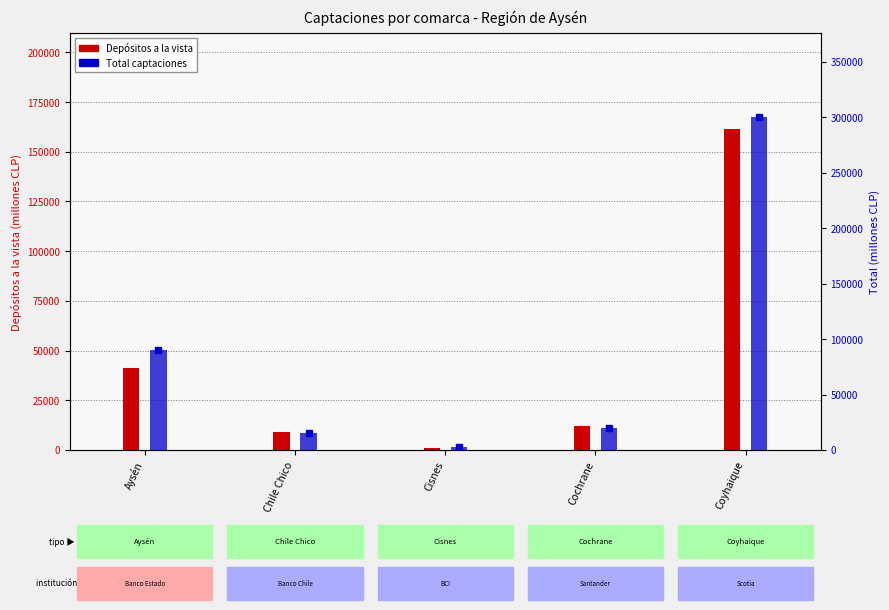

What is the minimum value shown in the chart?

970.6